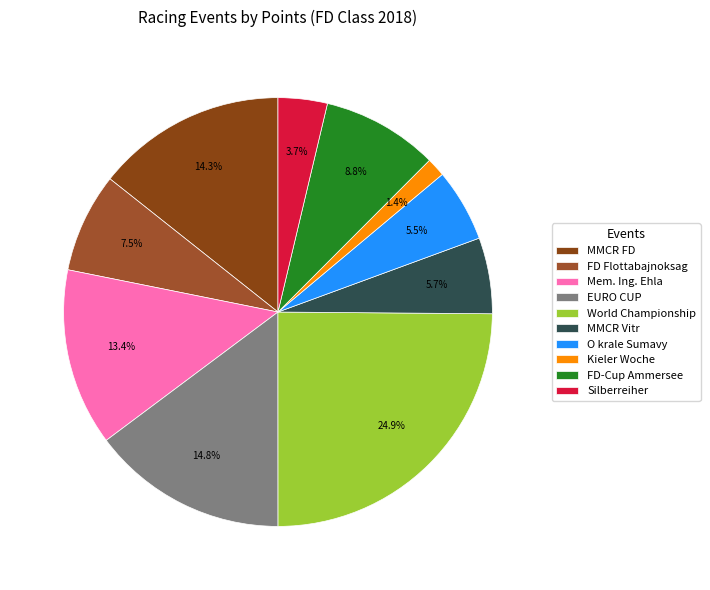

To the nearest percent, what is the average slice percentage?

10%